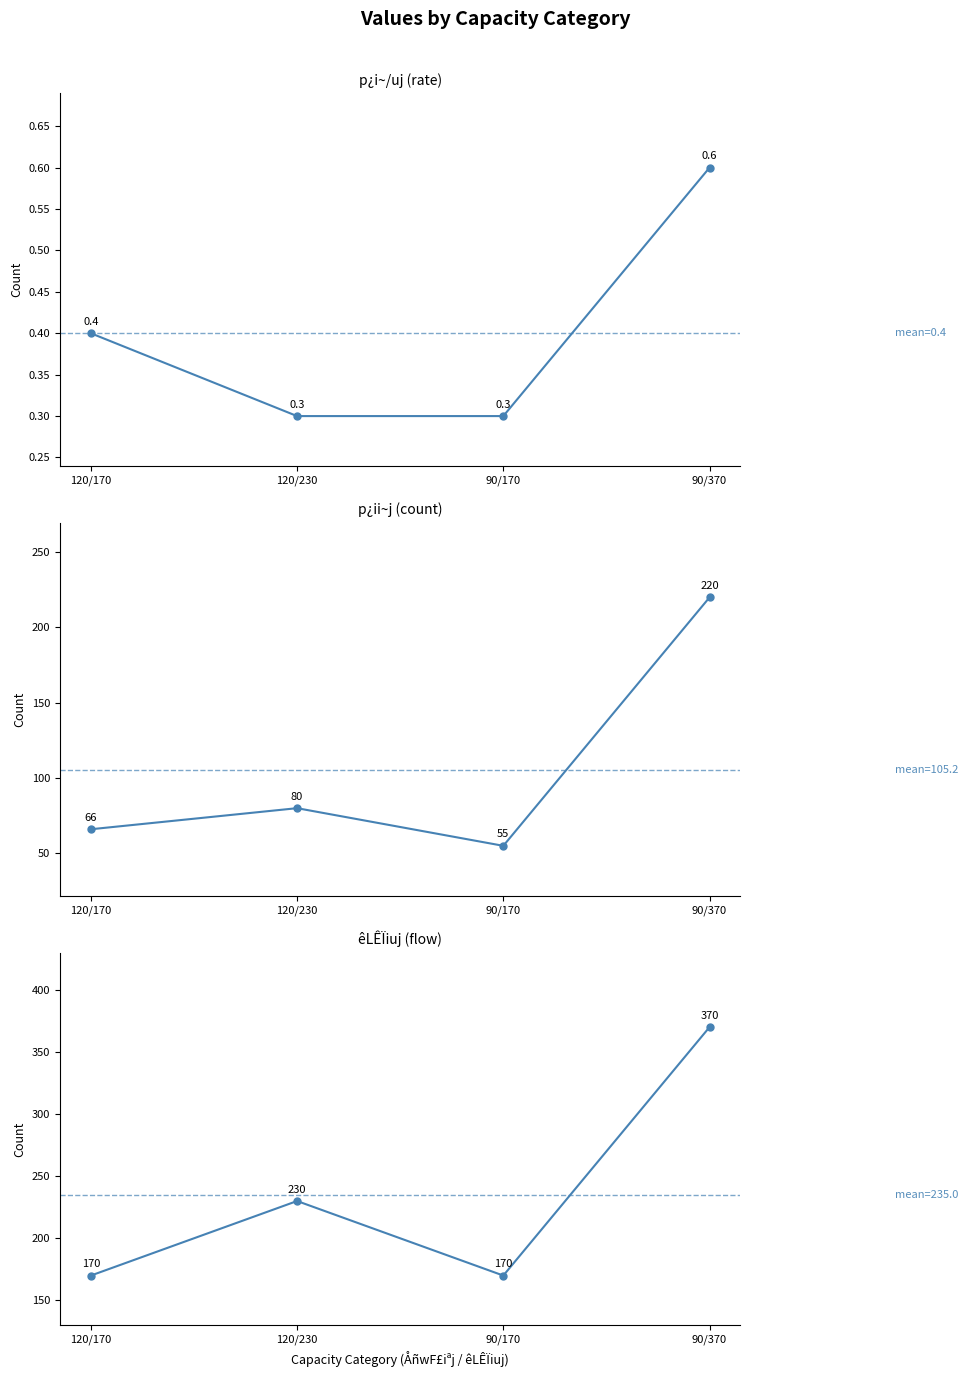

Reading left to right, list all the values displayed in this chart.

p¿i~/uj (rate): 120/170=0.4	120/230=0.3	90/170=0.3	90/370=0.6
p¿ii~j (count): 120/170=66.0	120/230=80.0	90/170=55.0	90/370=220.0
êLÊÏiuj (flow): 120/170=170.0	120/230=230.0	90/170=170.0	90/370=370.0